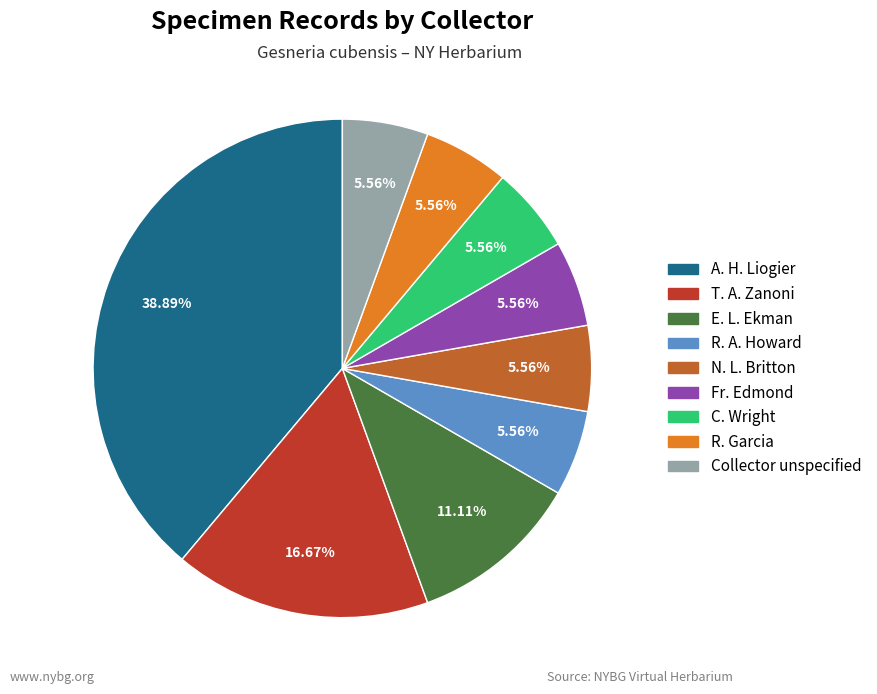

How many slices are in this pie chart?

9